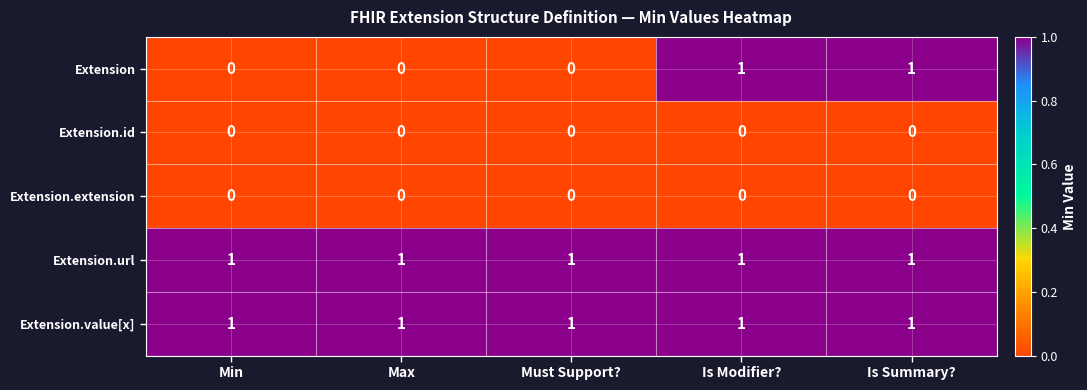

The value of Extension at Is Modifier? is 2. True or false?

False